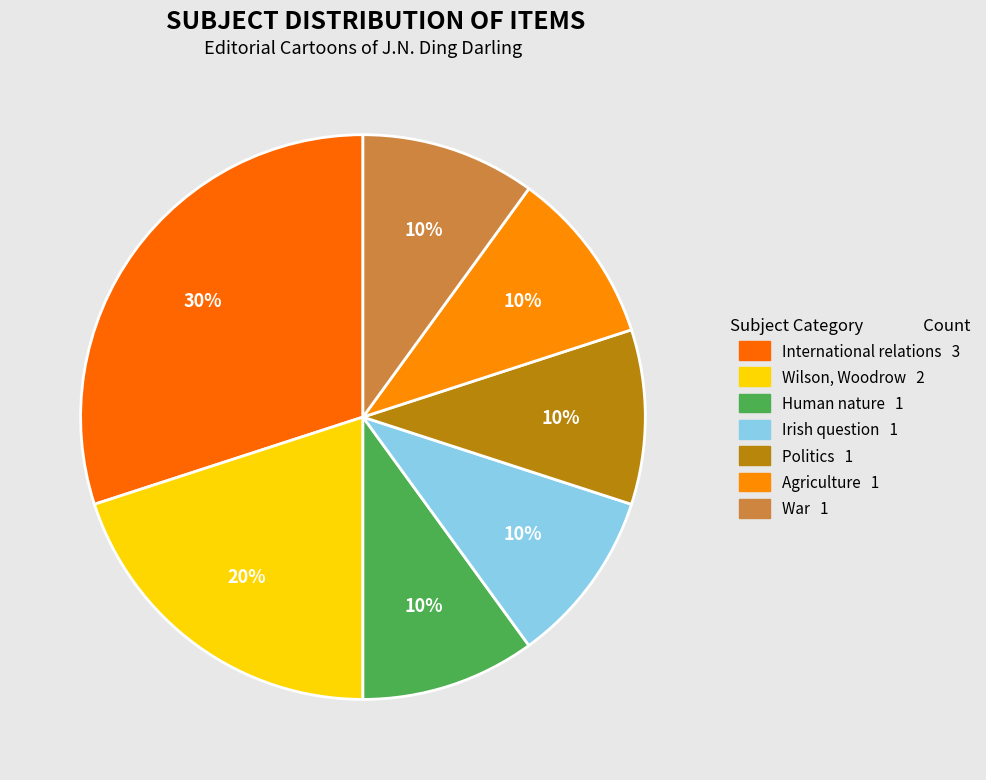

To the nearest percent, what is the difference between the Wilson, Woodrow and International relations slice percentages?

10%